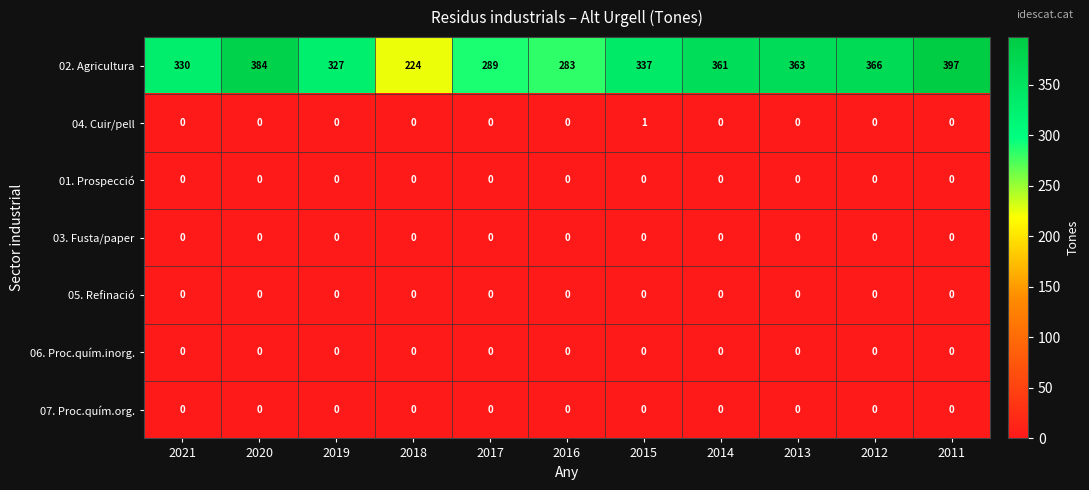

What is the sum of the 02. Agricultura values at 2020 and 2017?

673